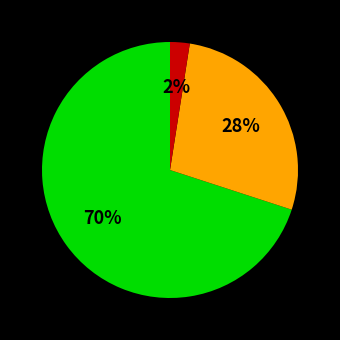

To the nearest percent, what is the average slice percentage?

33%